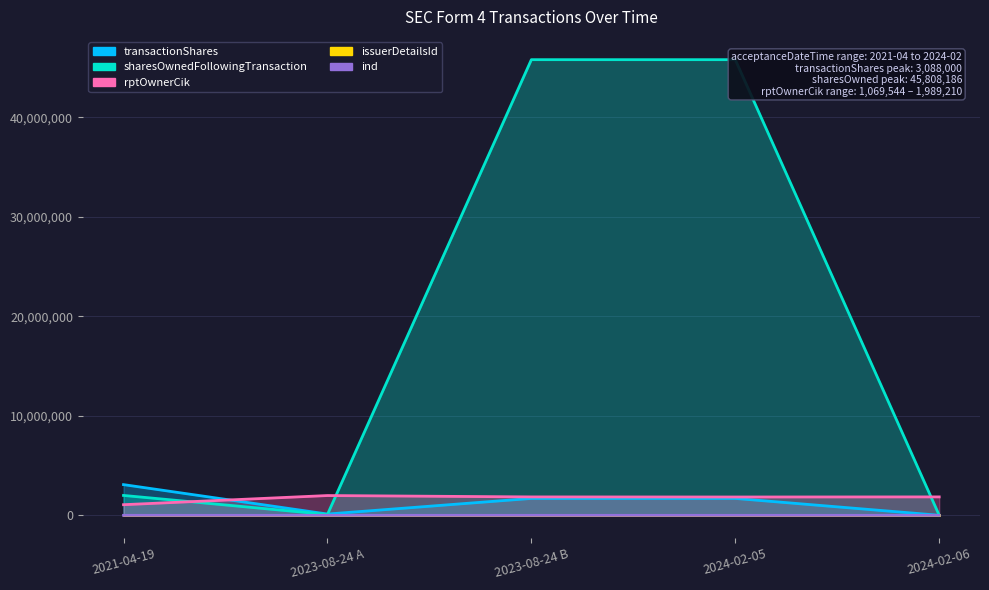

What is the value of the rptOwnerCik point at the 1st from the left?

1069544